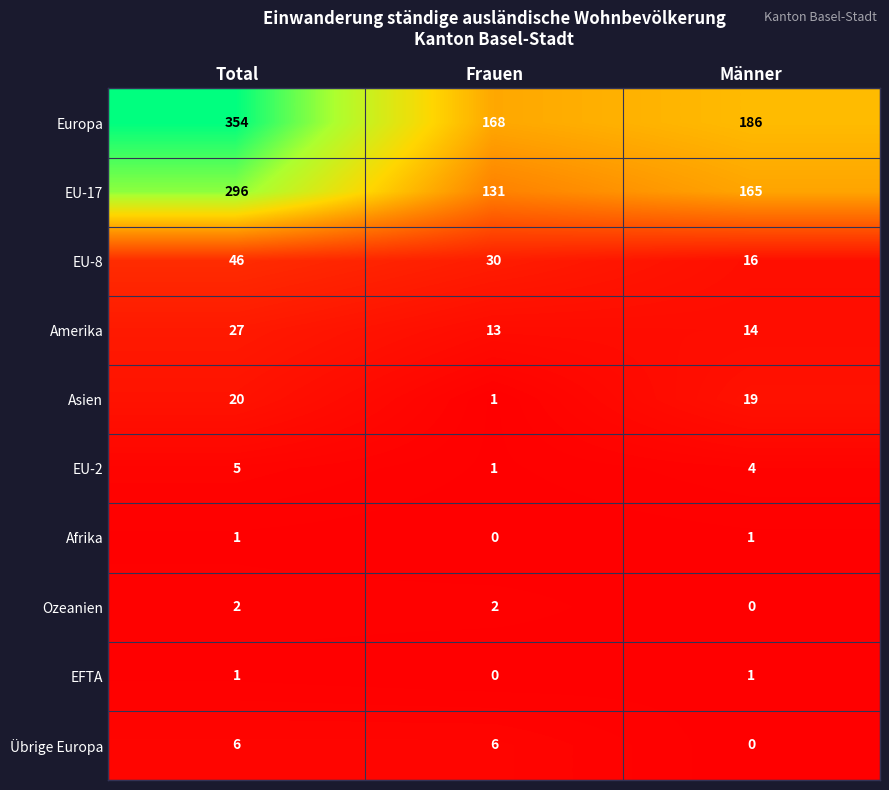

Count the number of data series in this chart.

10